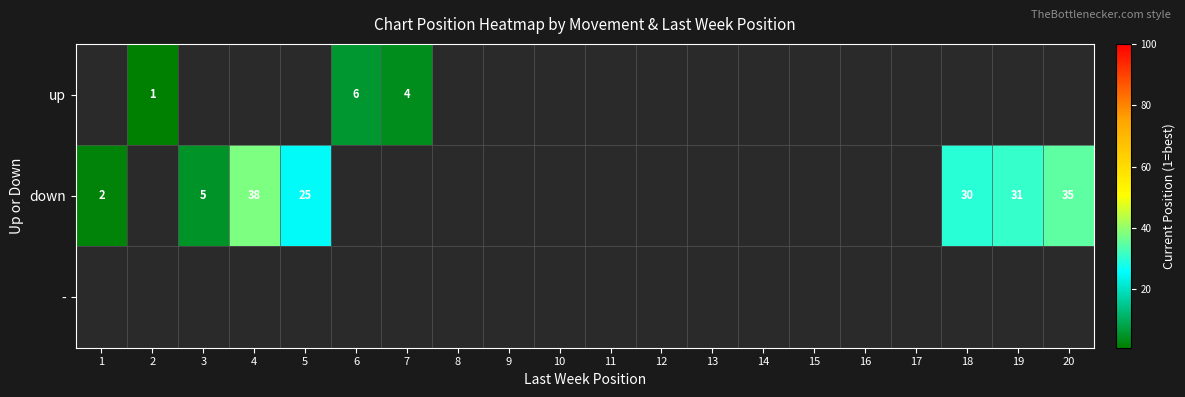

True or false: down has a value of 51 at 4.

False